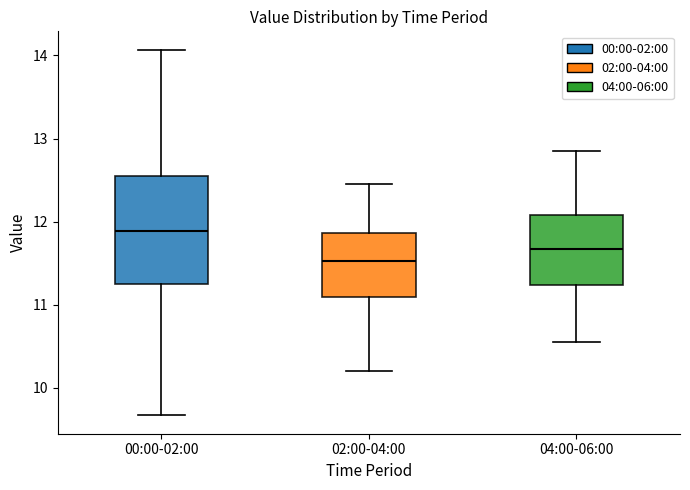

Reading left to right, read every box against the y-axis: the position of its median line, the range the box covers, and the ends of its whiskers. The values are not printed on the chart, so give them approximately, as read against the axis.

00:00-02:00: median 11.9, box 11.2 to 12.5, whiskers 9.7 to 14.1
02:00-04:00: median 11.5, box 11.1 to 11.9, whiskers 10.2 to 12.5
04:00-06:00: median 11.7, box 11.2 to 12.1, whiskers 10.6 to 12.9